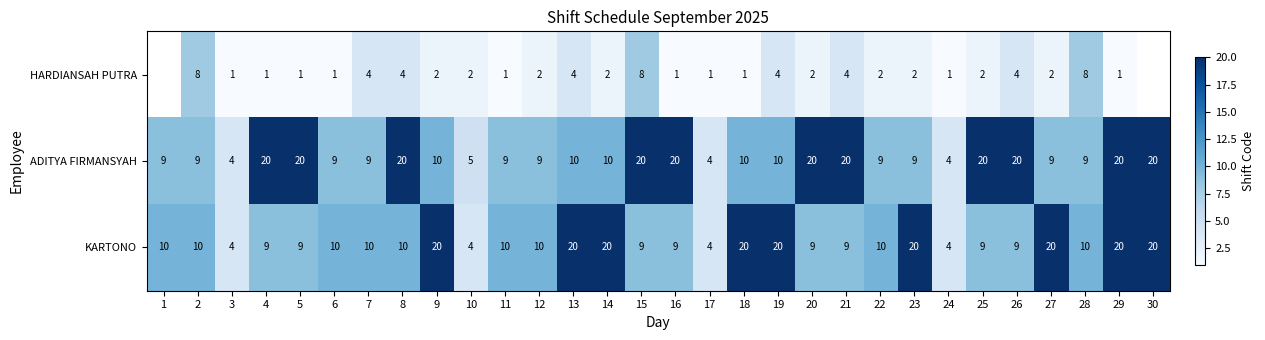

True or false: KARTONO has a value of 10 at 1.

True